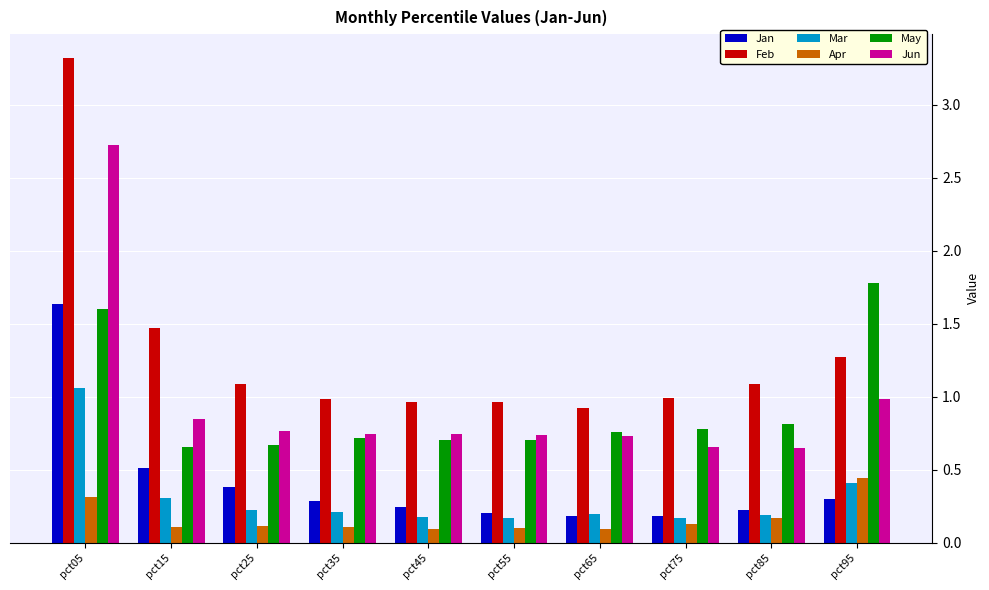

Where is May nearest to the value 1?

pct85